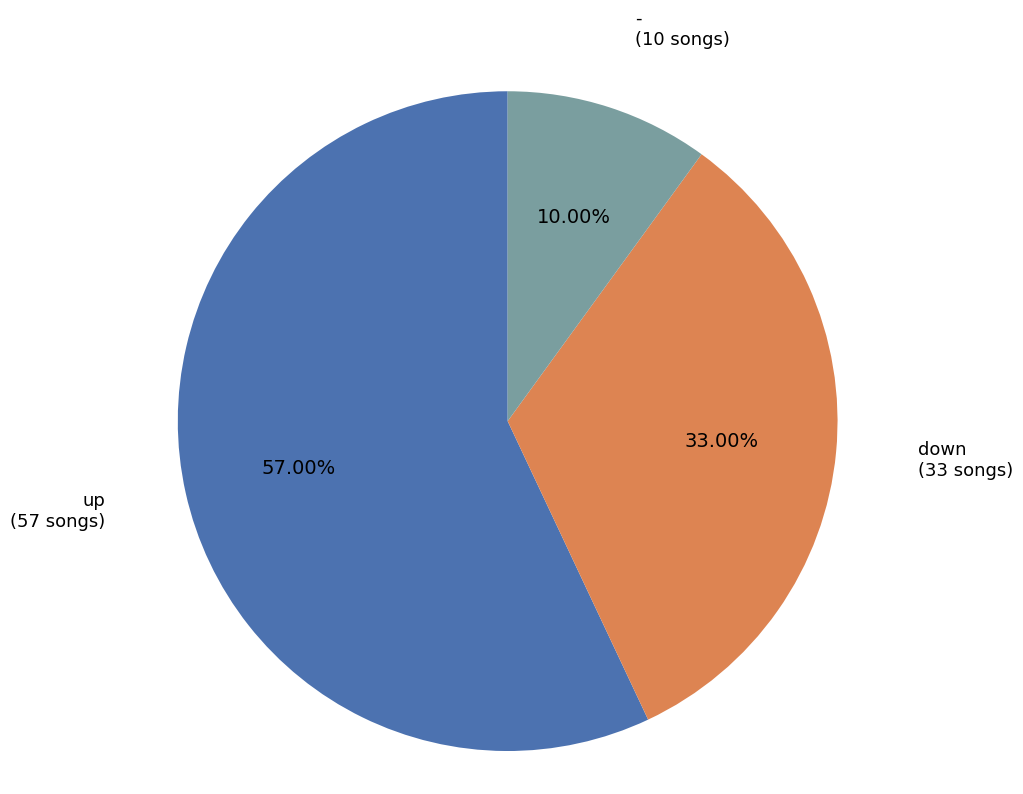

Which category has the smallest portion of the pie?

-